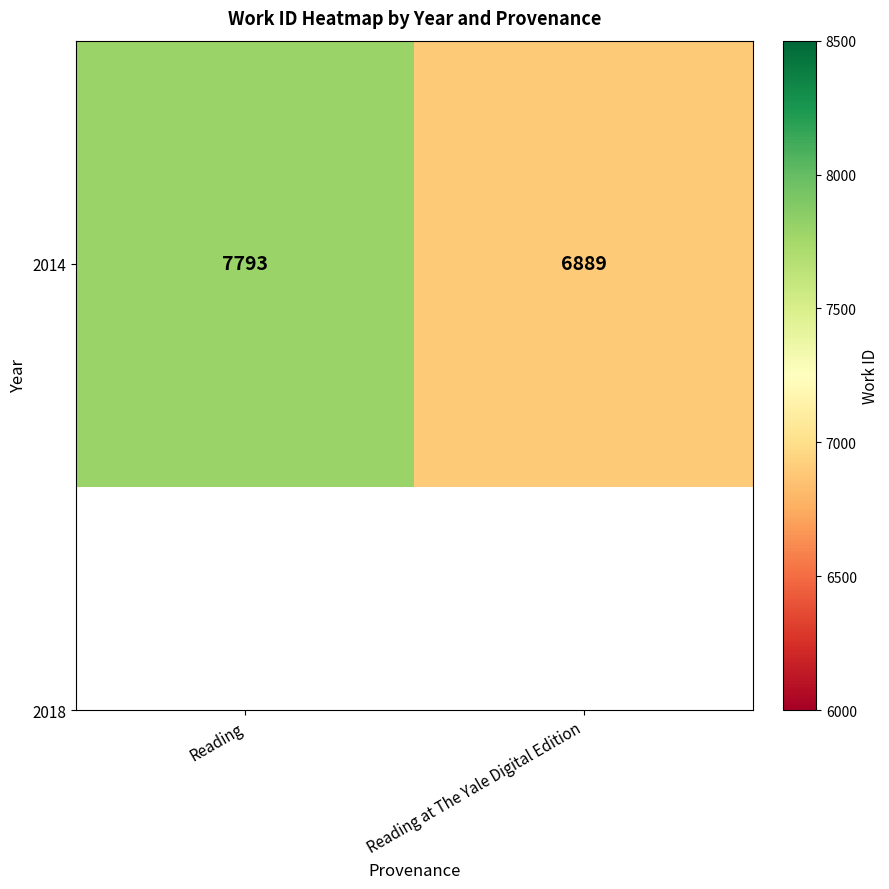

Count the values in the range 6889 to 7793.

2